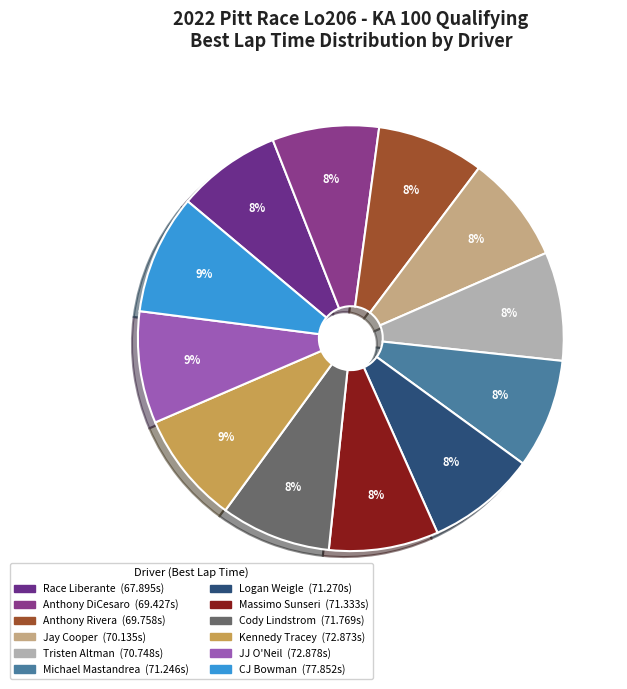

Rank the categories by value from lowest to highest.

CJ Bowman, Michael Mastandrea, Race Liberante, Anthony DiCesaro, Anthony Rivera, Jay Cooper, Tristen Altman, Logan Weigle, Massimo Sunseri, Cody Lindstrom, Kennedy Tracey, JJ O'Neil